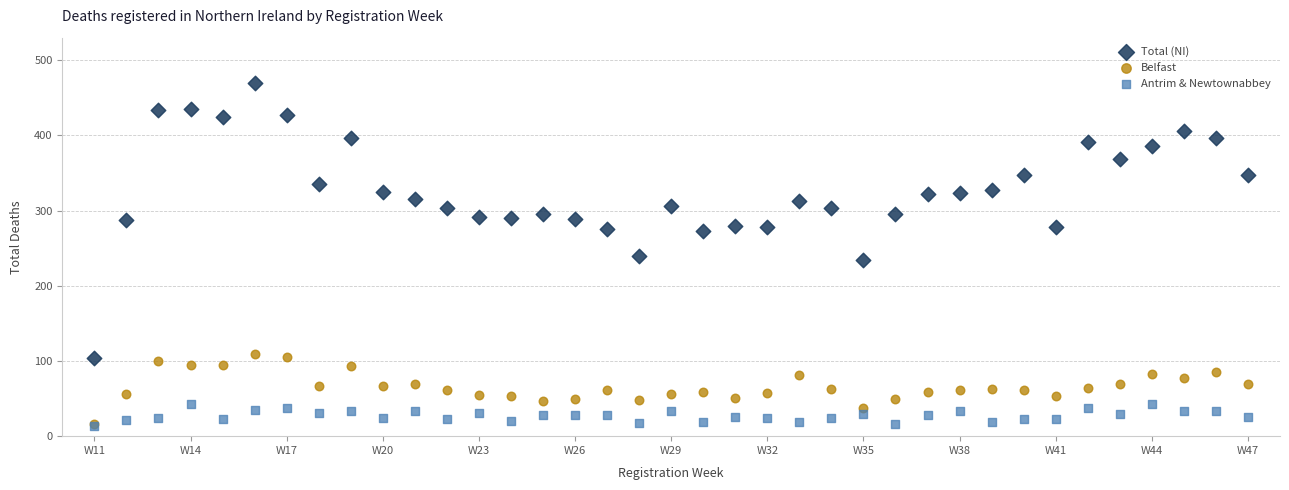

Which series has the largest Y range (max minus min)?

Total (NI)